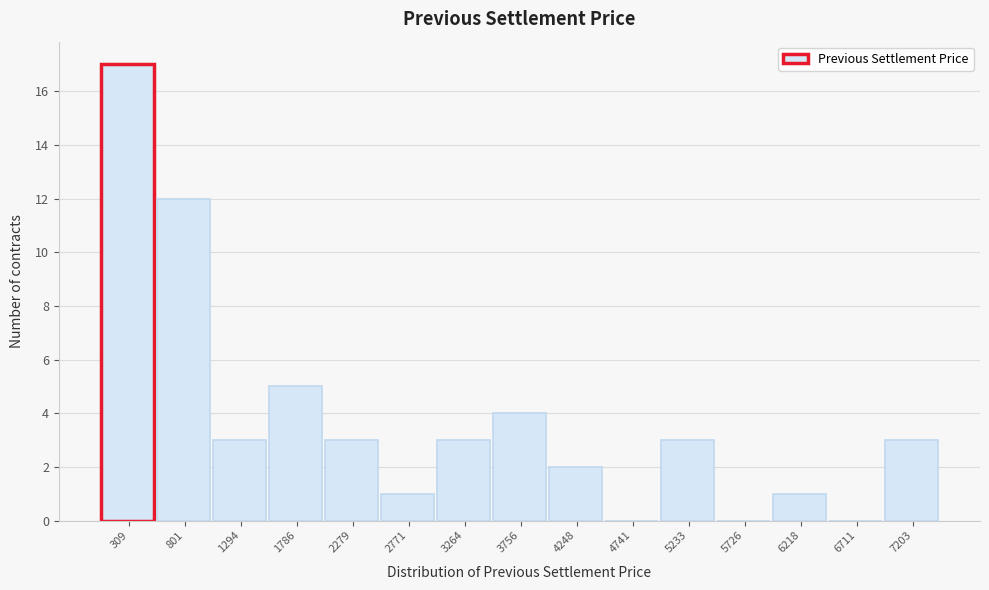

Reading left to right, list every bar in this chart as the range it spans on the x-axis followed by its height. Neither the bar edges nor the heights are printed on the chart, so give them approximately, as read against the axes.

50 to 550: 17
550 to 1050: 12
1050 to 1550: 3
1550 to 2050: 5
2050 to 2550: 3
2550 to 3000: 1
3000 to 3500: 3
3500 to 4000: 4
4000 to 4500: 2
4500 to 5000: 0
5000 to 5500: 3
5500 to 5950: 0
5950 to 6450: 1
6450 to 6950: 0
6950 to 7450: 3